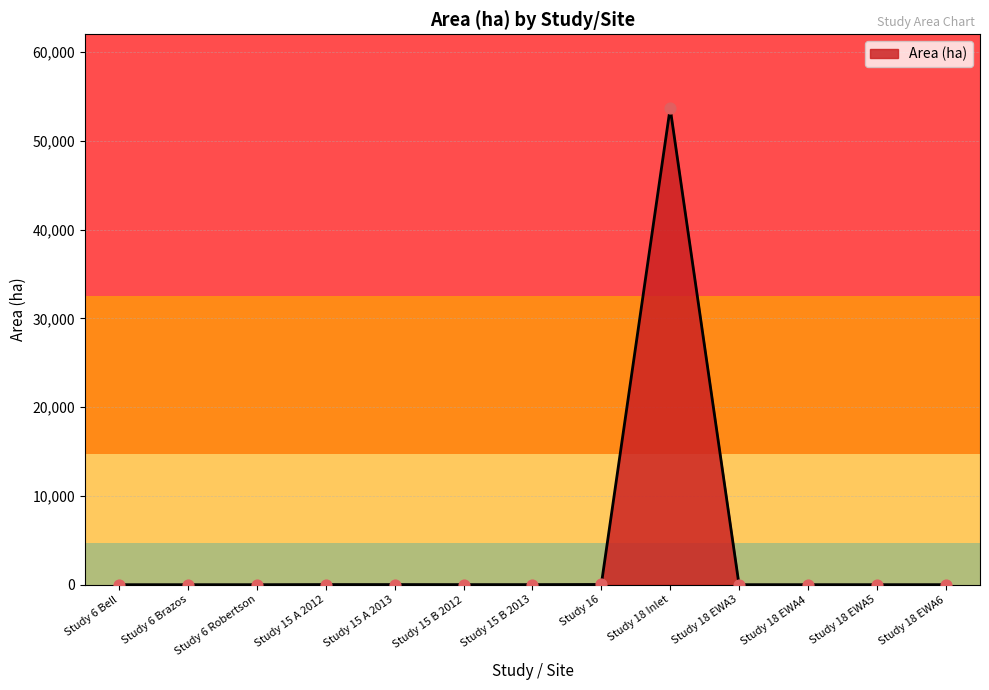

Which category has the highest value across all series?

Study 18 Inlet